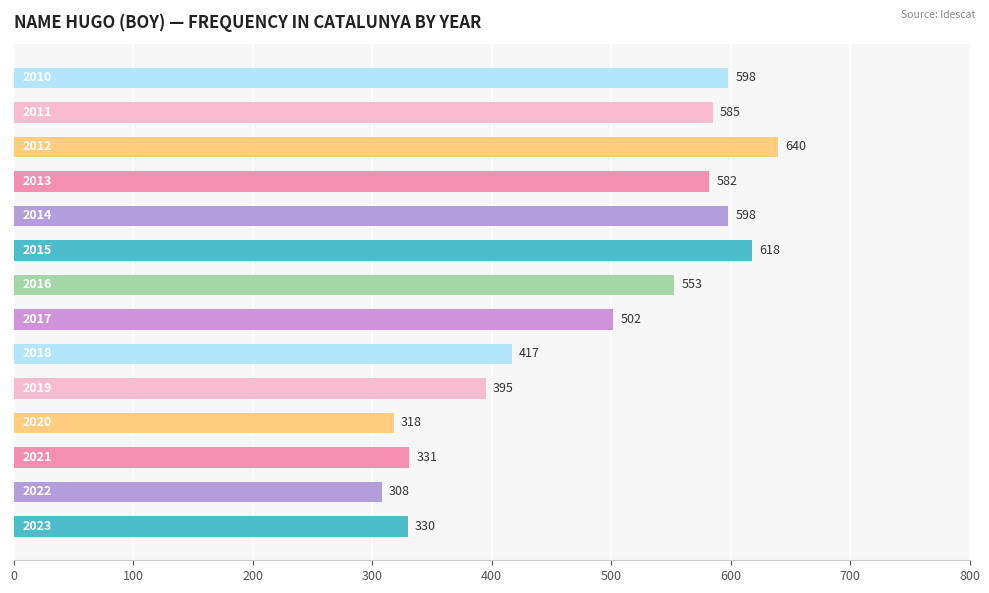

What is the minimum value shown in the chart?

308